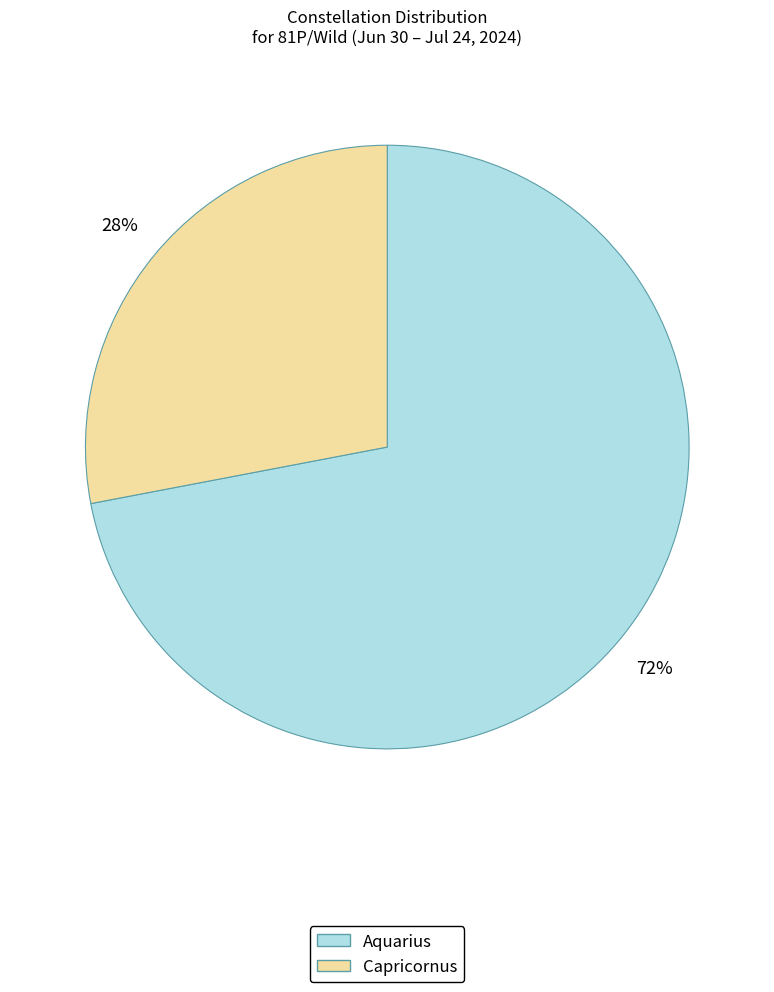

Count the number of slices in the pie.

2